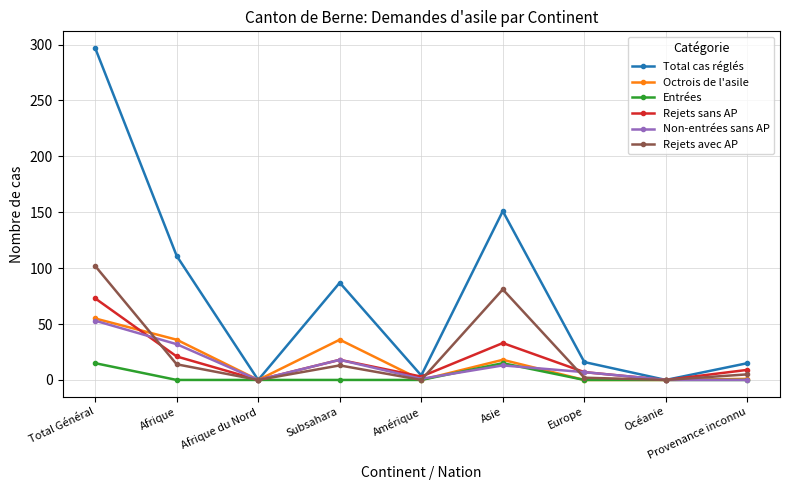

What is the total value across all series at Afrique?

214